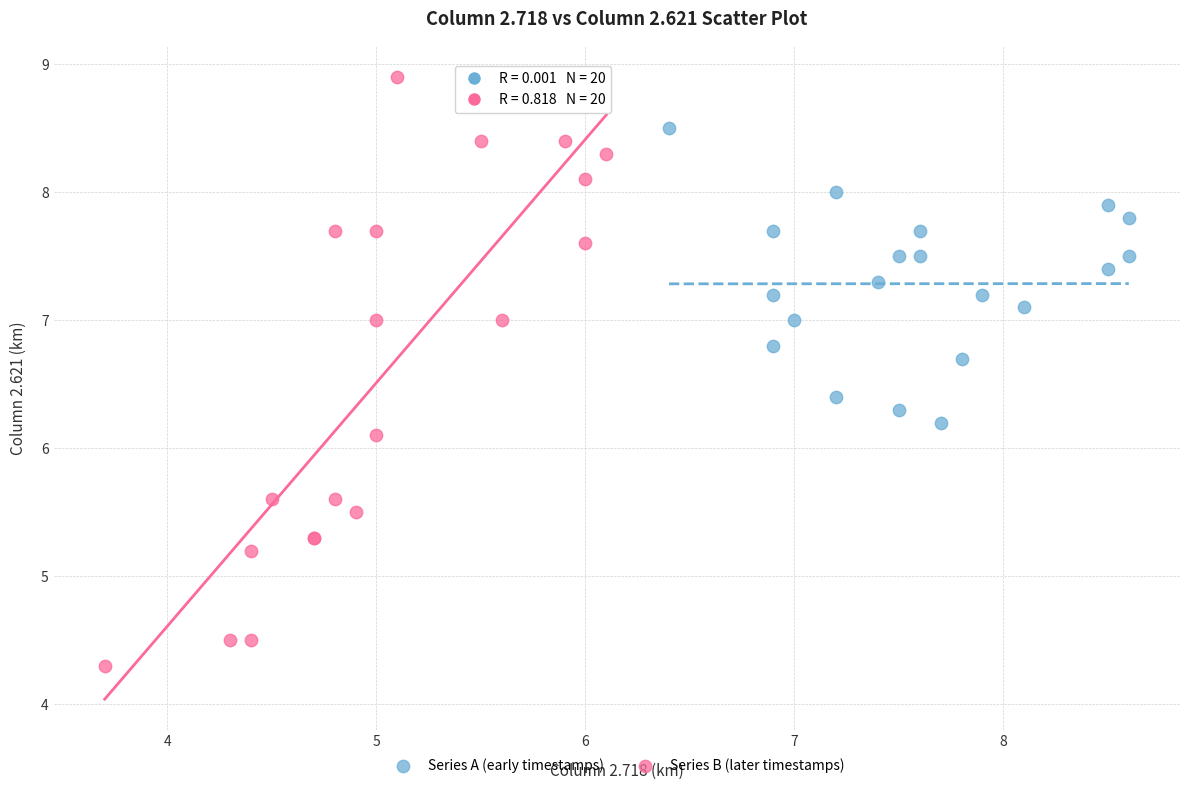

Which series has the widest spread of Y values?

Series B (later timestamps)